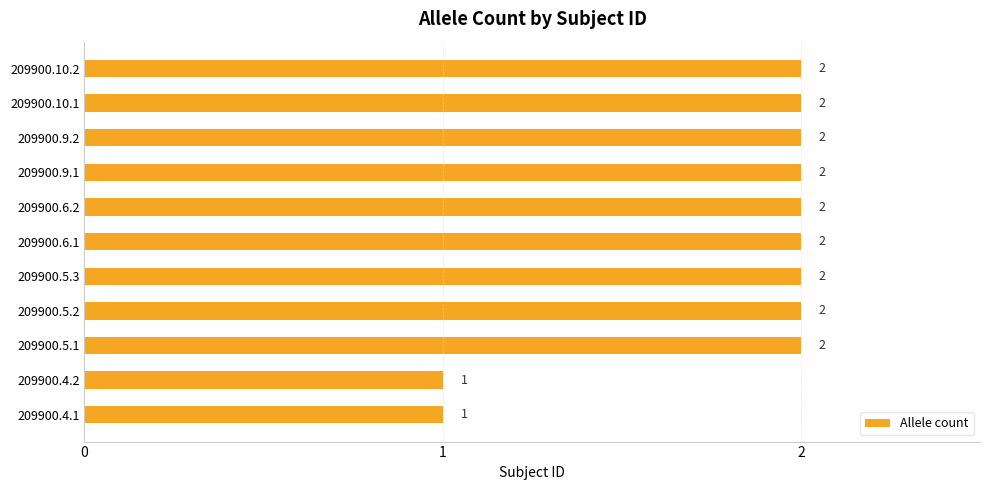

True or false: the data shows 2 at 209900.9.1.

True